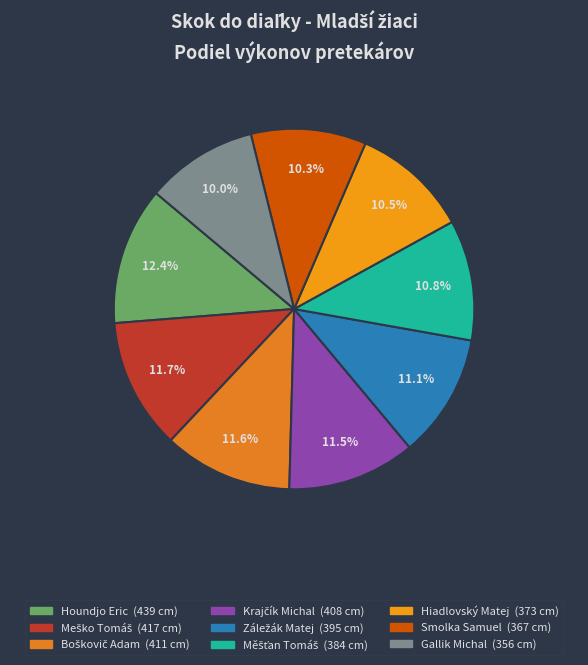

Which slice is the smallest?

Gallik Michal